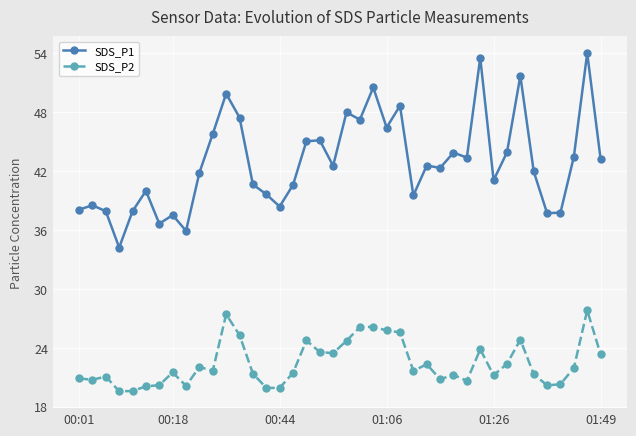

What are all the series names shown in the legend?

SDS_P1, SDS_P2